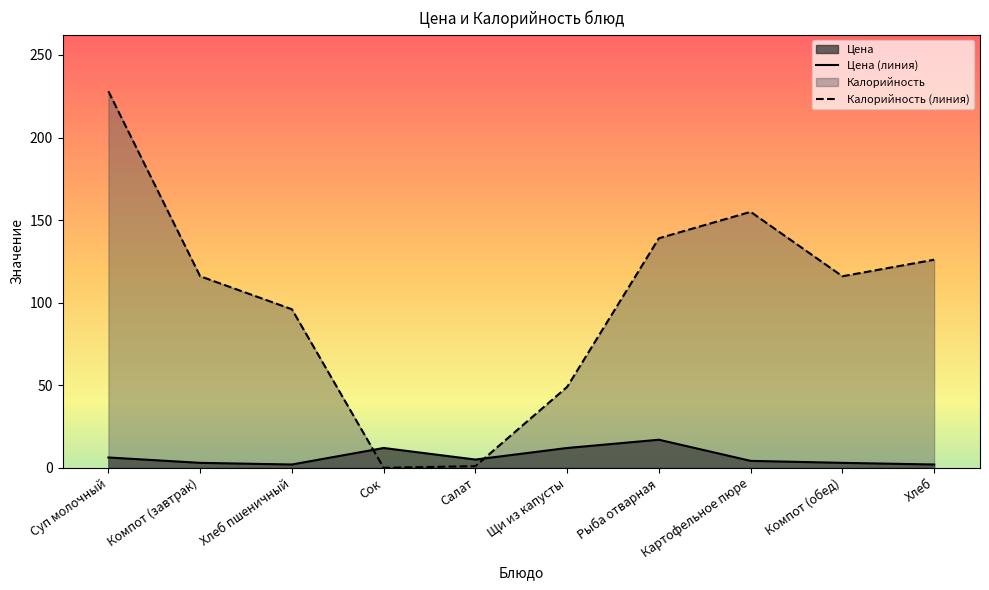

Is it true that Калорийность equals 25.1 at Щи из капусты?

False